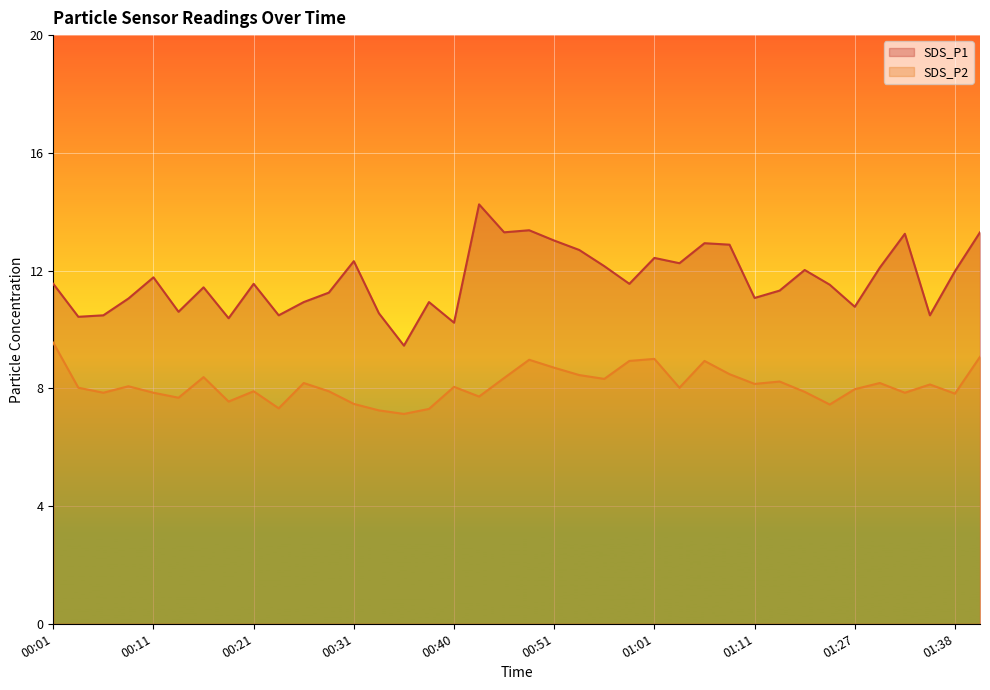

Which has a higher value, 00:36 or 01:33?

01:33